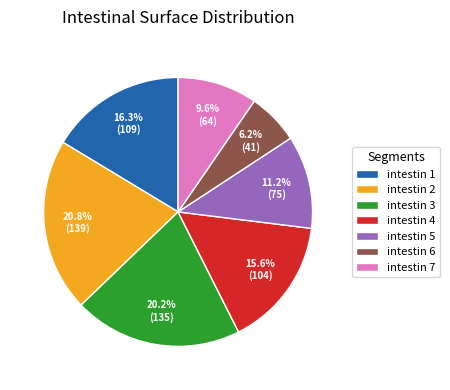

True or false: intestin 7 accounts for 20% of the total.

False